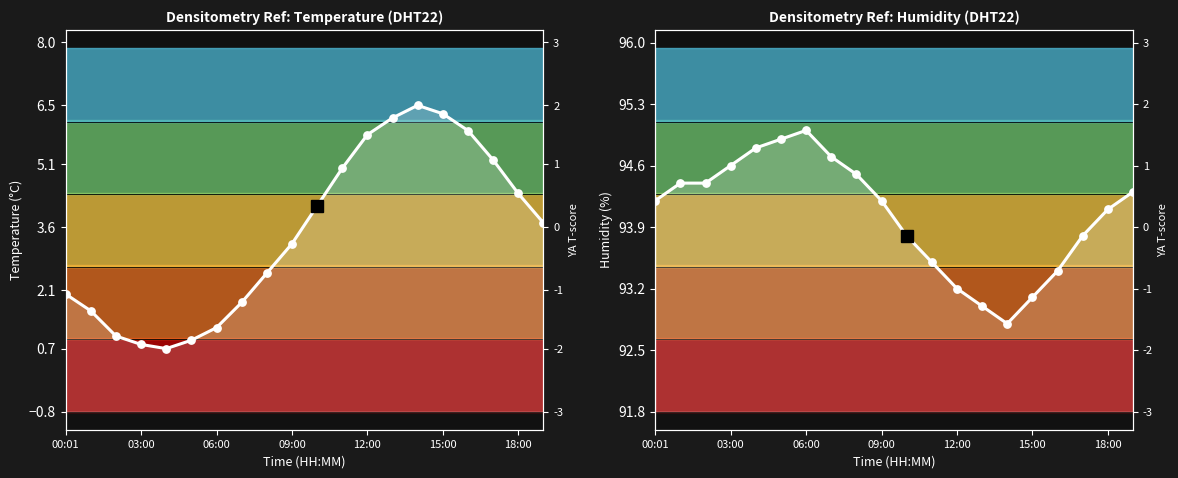

At how many categories does at least one series exceed 0?

20